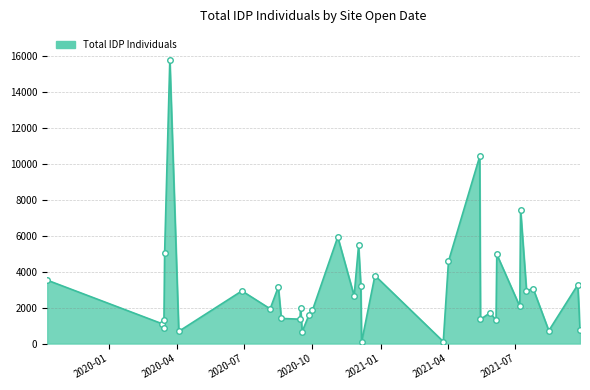

Where is the first local maximum?

2020-03-15